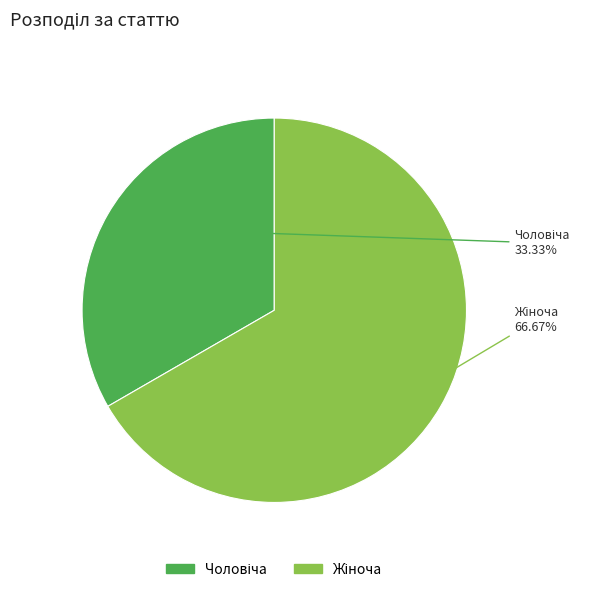

Combined, what portion of the pie is Жіноча and Чоловіча?

100.0%